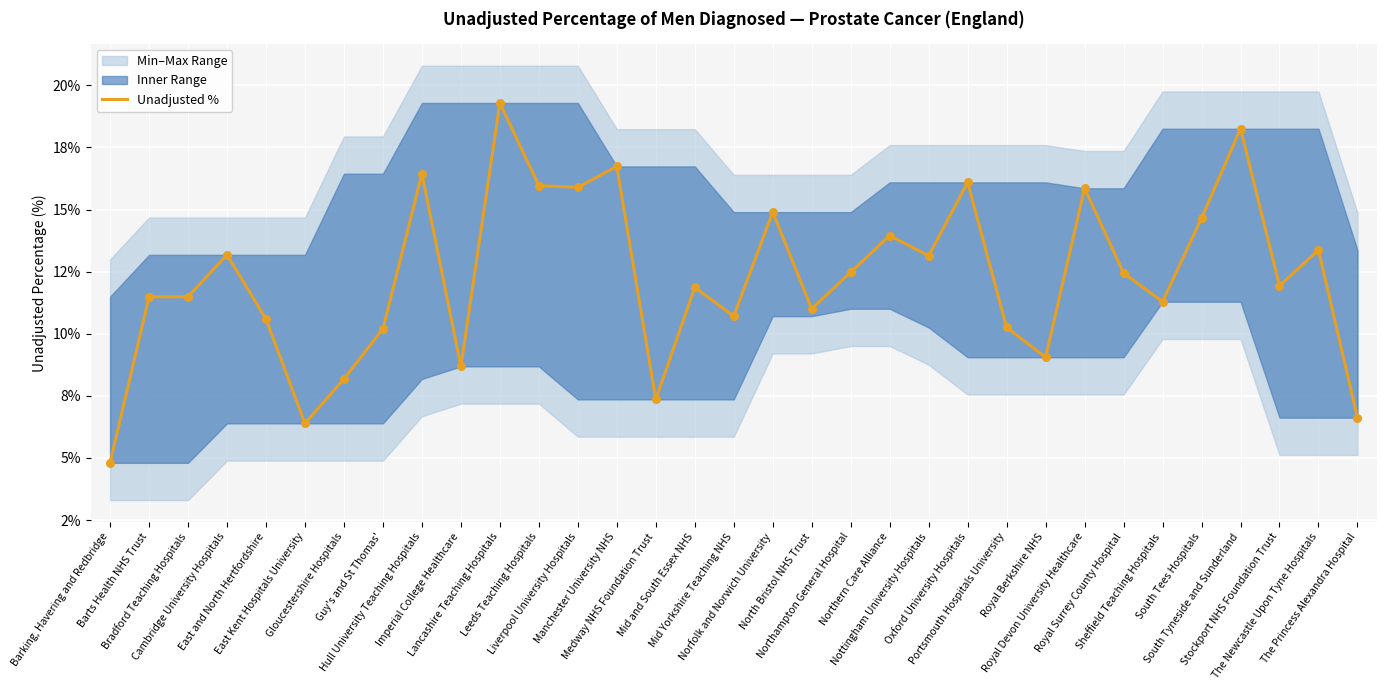

Which has a higher value, Liverpool University Hospitals or Lancashire Teaching Hospitals?

Lancashire Teaching Hospitals